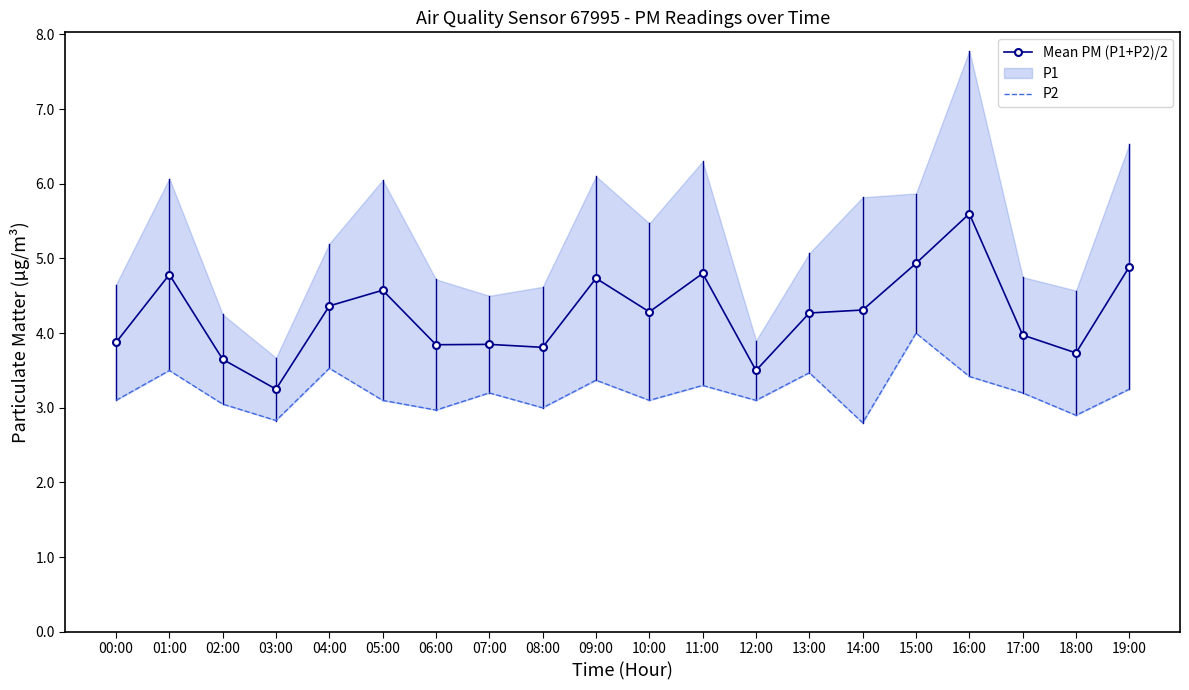

At which category is the sum across all series the highest?

16:00